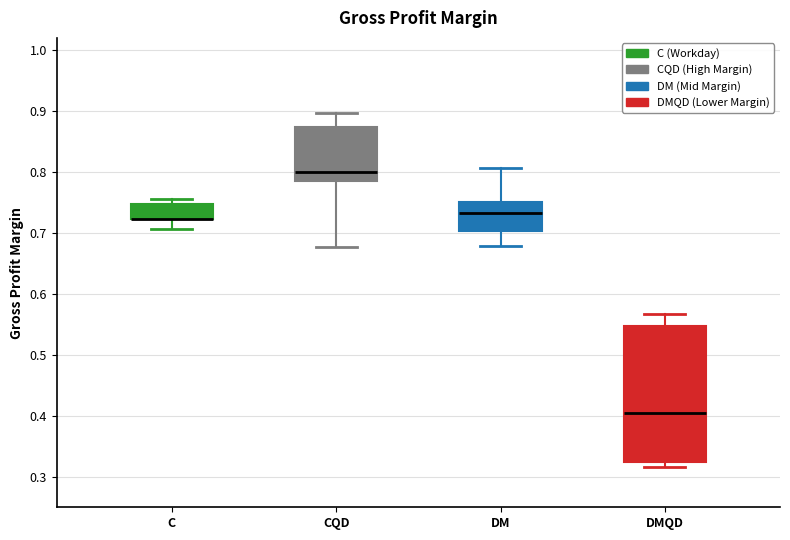

Reading left to right, read every box against the y-axis: the position of its median line, the range the box covers, and the ends of its whiskers. The values are not printed on the chart, so give them approximately, as read against the axis.

C: median 0.72 (drawn on the box's lower edge), box 0.72 to 0.75, whiskers 0.71 to 0.76
CQD: median 0.80, box 0.79 to 0.87, whiskers 0.68 to 0.90
DM: median 0.73, box 0.70 to 0.75, whiskers 0.68 to 0.81
DMQD: median 0.40, box 0.32 to 0.55, whiskers 0.32 (just below the box's lower edge) to 0.57